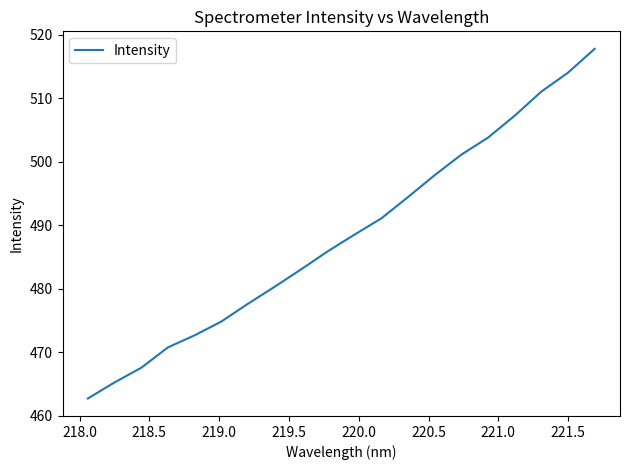

What is the maximum value shown in the chart?

517.8